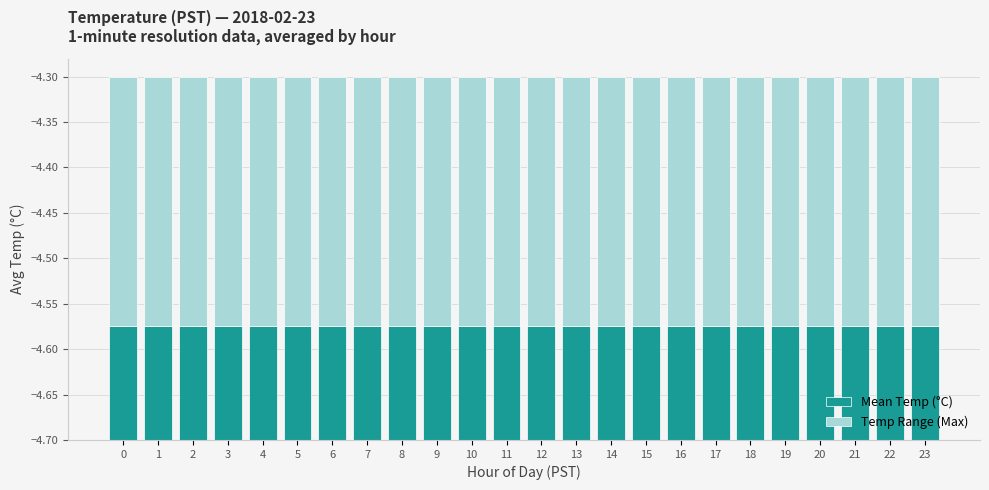

Rank the series at 5 from lowest to highest value.

Mean Temp (°C), Temp Range (Max)